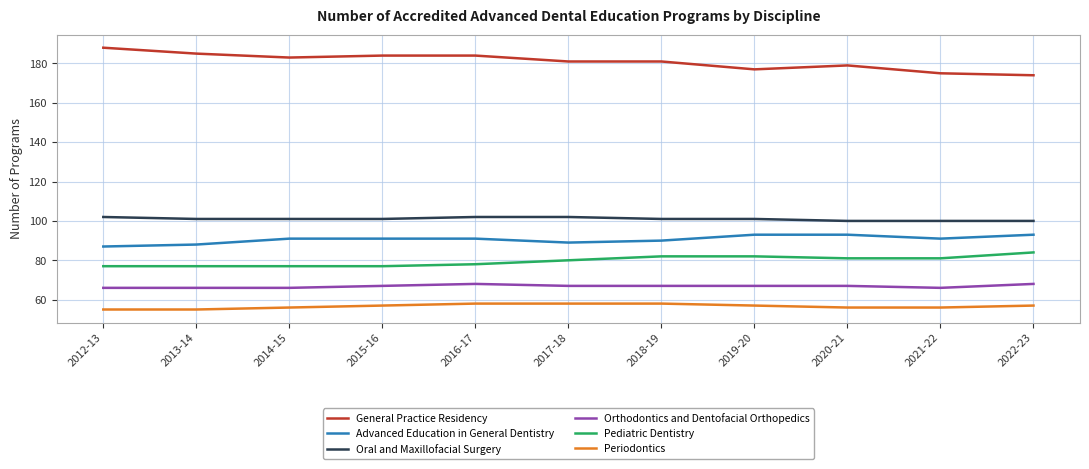

At 2017-18, list the series in order from largest to smallest.

General Practice Residency, Oral and Maxillofacial Surgery, Advanced Education in General Dentistry, Pediatric Dentistry, Orthodontics and Dentofacial Orthopedics, Periodontics